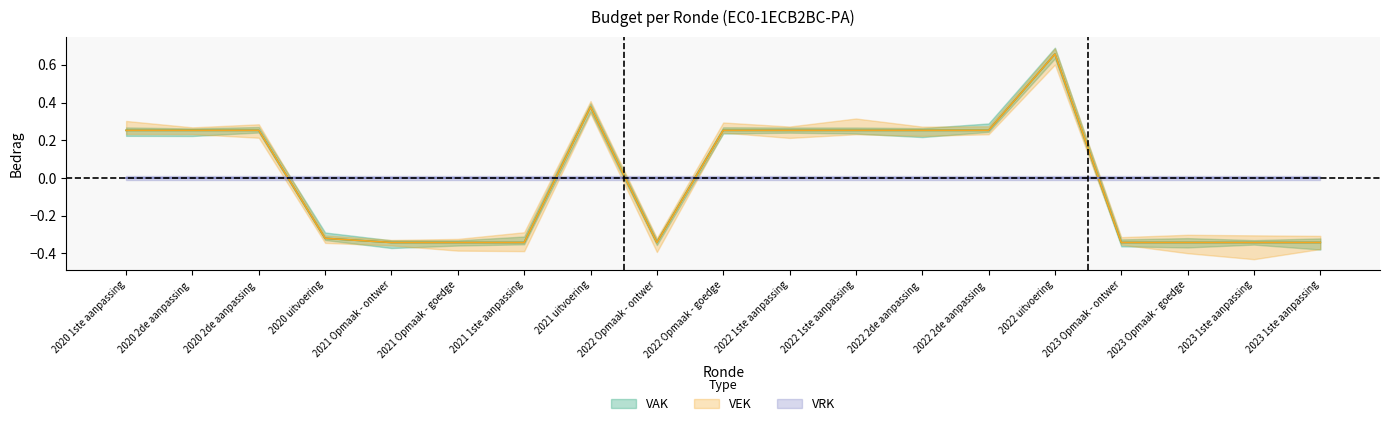

True or false: VEK and VAK cross at least once.

False